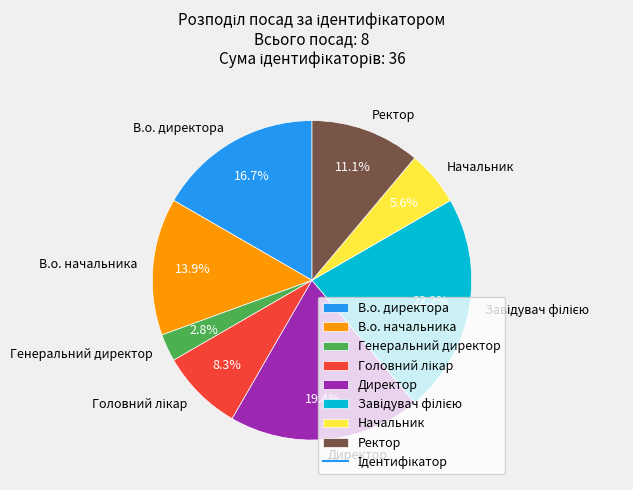

Does В.о. начальника represent more than half of the total?

No